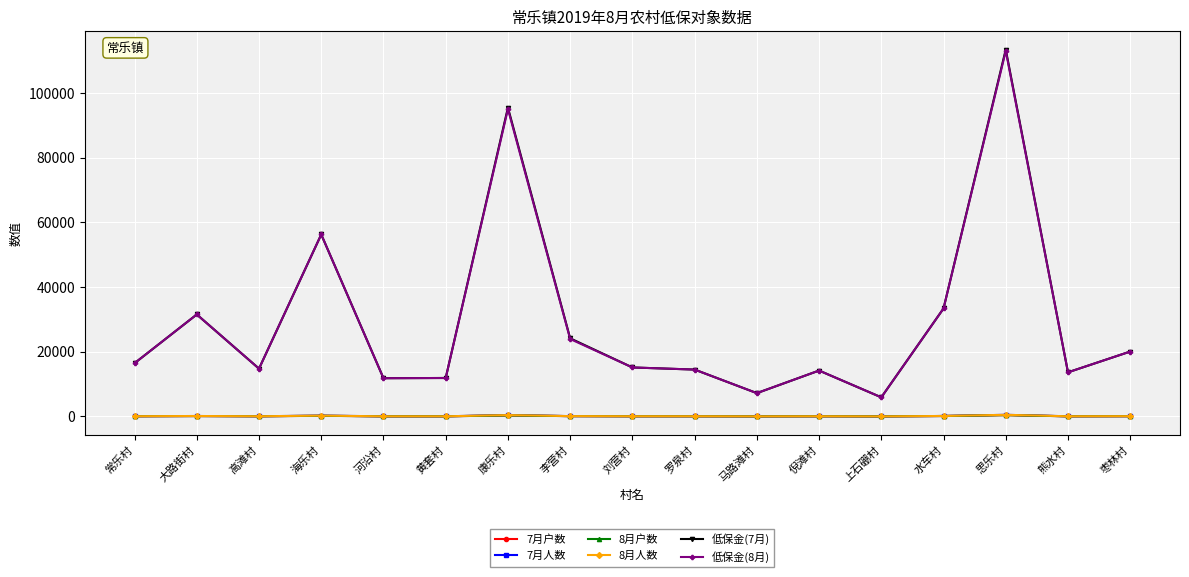

At how many categories does at least one series exceed 28114?

5